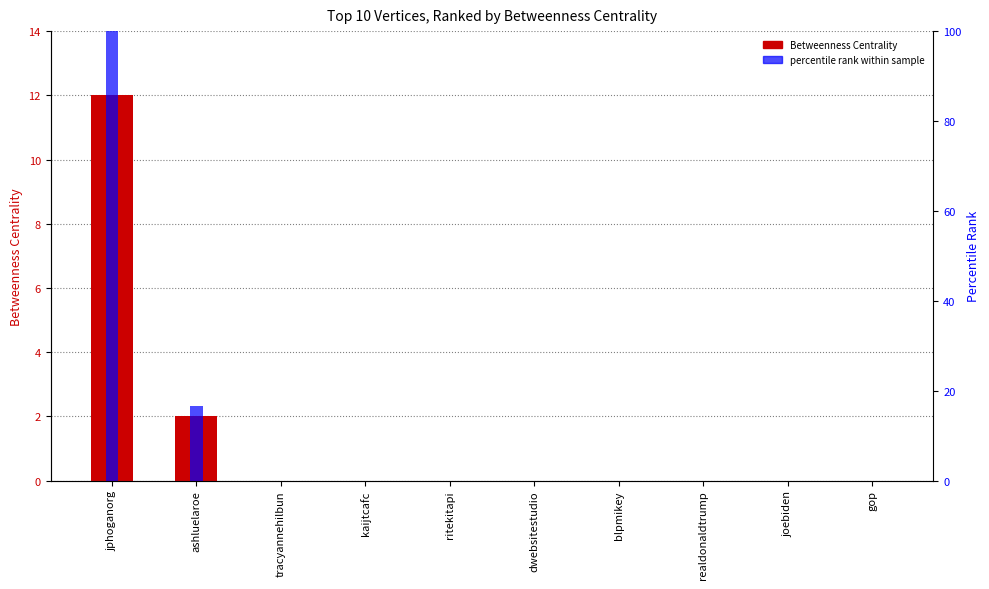

Reading left to right, extract all data points from this chart.

Betweenness Centrality: 12.0	2.0	0.0	0.0	0.0	0.0	0.0	0.0	0.0	0.0
Percentile Rank: 100.0	16.7	0.0	0.0	0.0	0.0	0.0	0.0	0.0	0.0